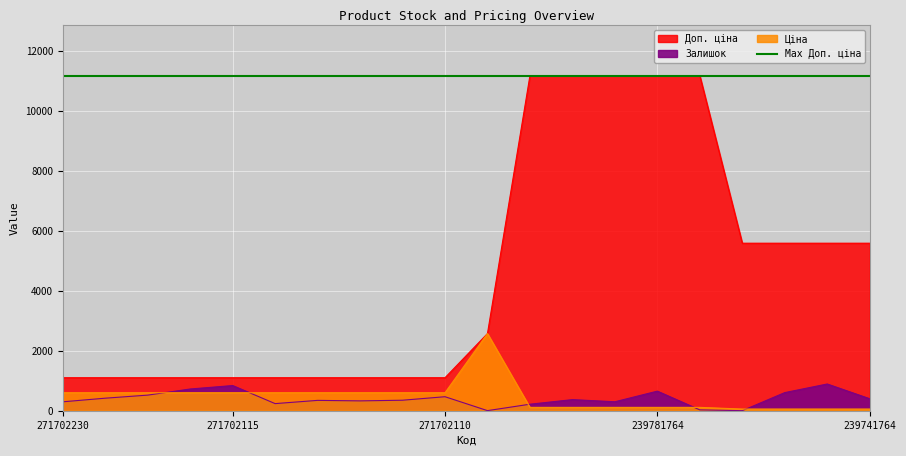

What is the approximate value of Доп. ціна at 239781764?

11169.0